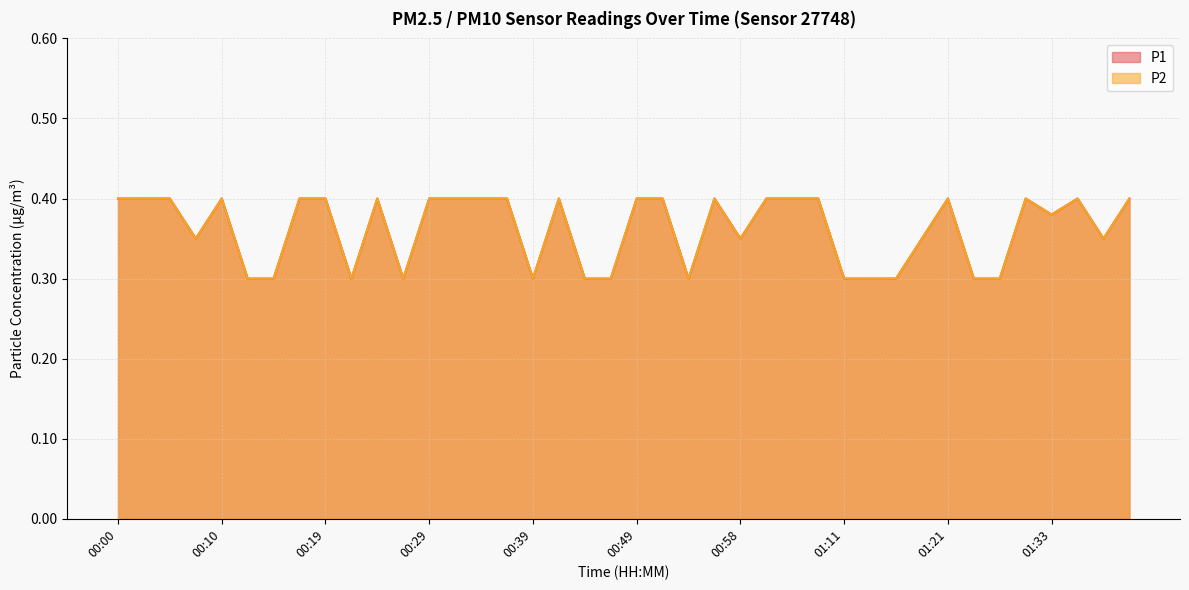

At which label is P1 closest to 0?

00:12